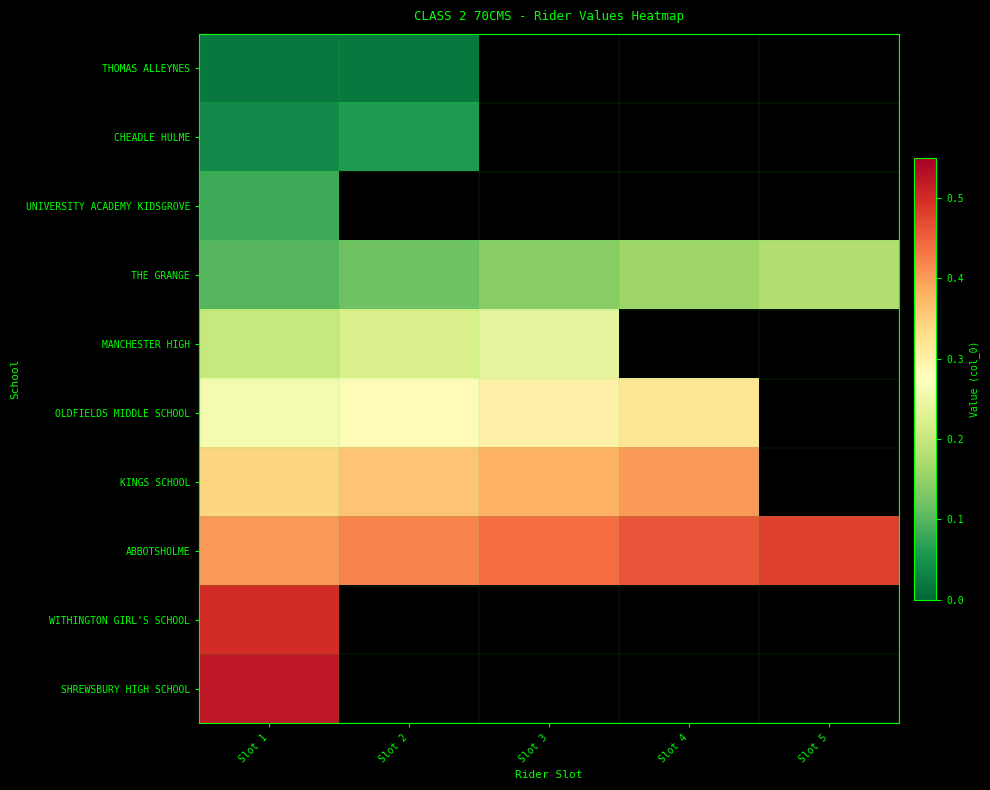

List the series in order of their peak value, highest first.

SHREWSBURY HIGH SCHOOL, WITHINGTON GIRL'S SCHOOL, ABBOTSHOLME, KINGS SCHOOL, OLDFIELDS MIDDLE SCHOOL, MANCHESTER HIGH, THE GRANGE, UNIVERSITY ACADEMY KIDSGROVE, CHEADLE HULME, THOMAS ALLEYNES